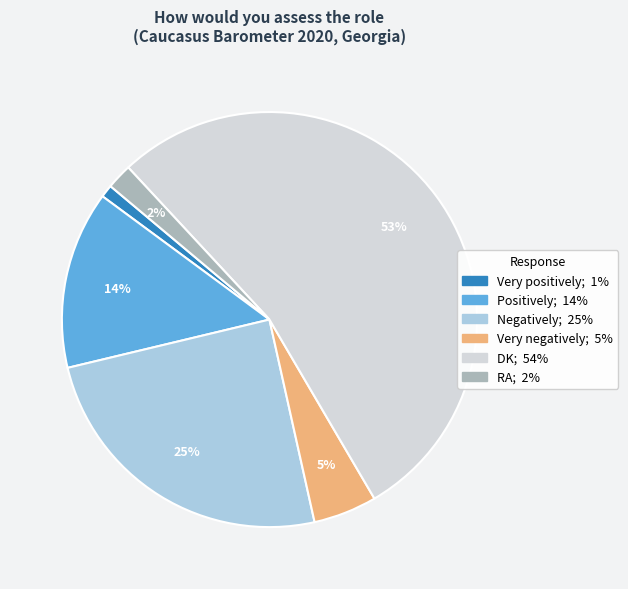

Combined, do Very positively and DK account for over 50%?

Yes